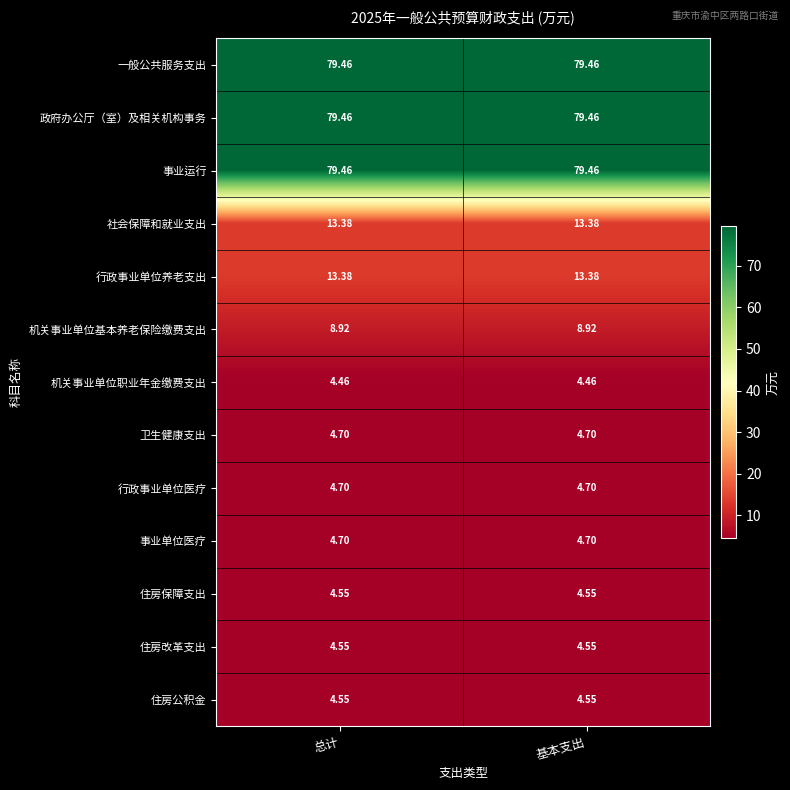

Is the value of 事业运行 at 基本支出 greater than the value of 卫生健康支出 at 基本支出?

Yes